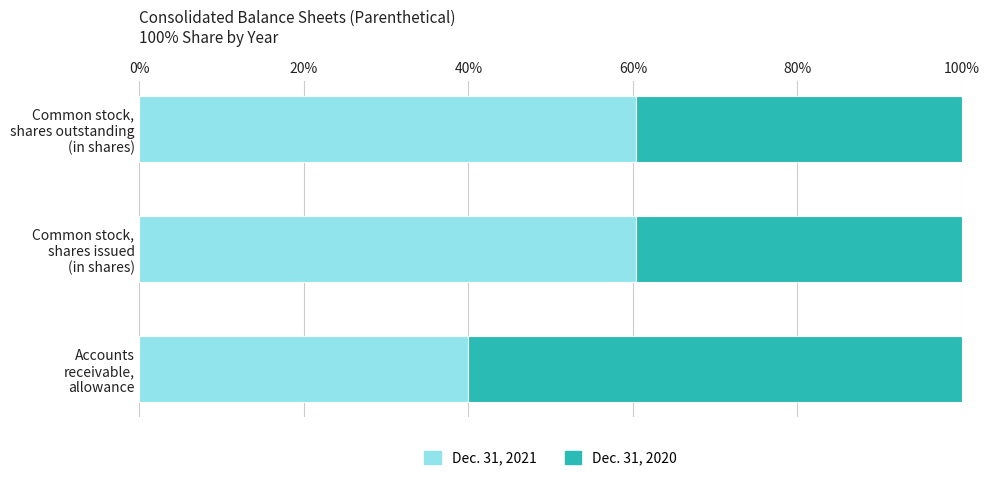

What is the difference between the maximum and minimum values in the Dec. 31, 2021 series?

20.3